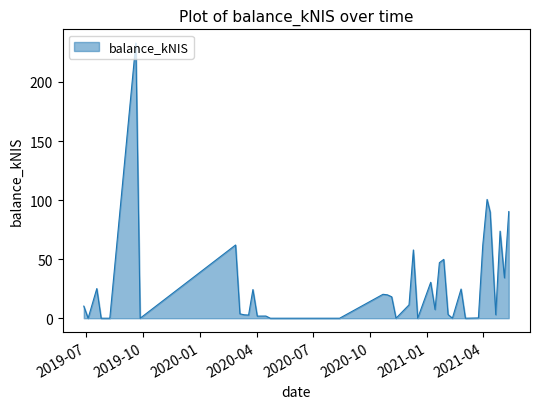

What is the difference between the maximum and minimum values?

232.9